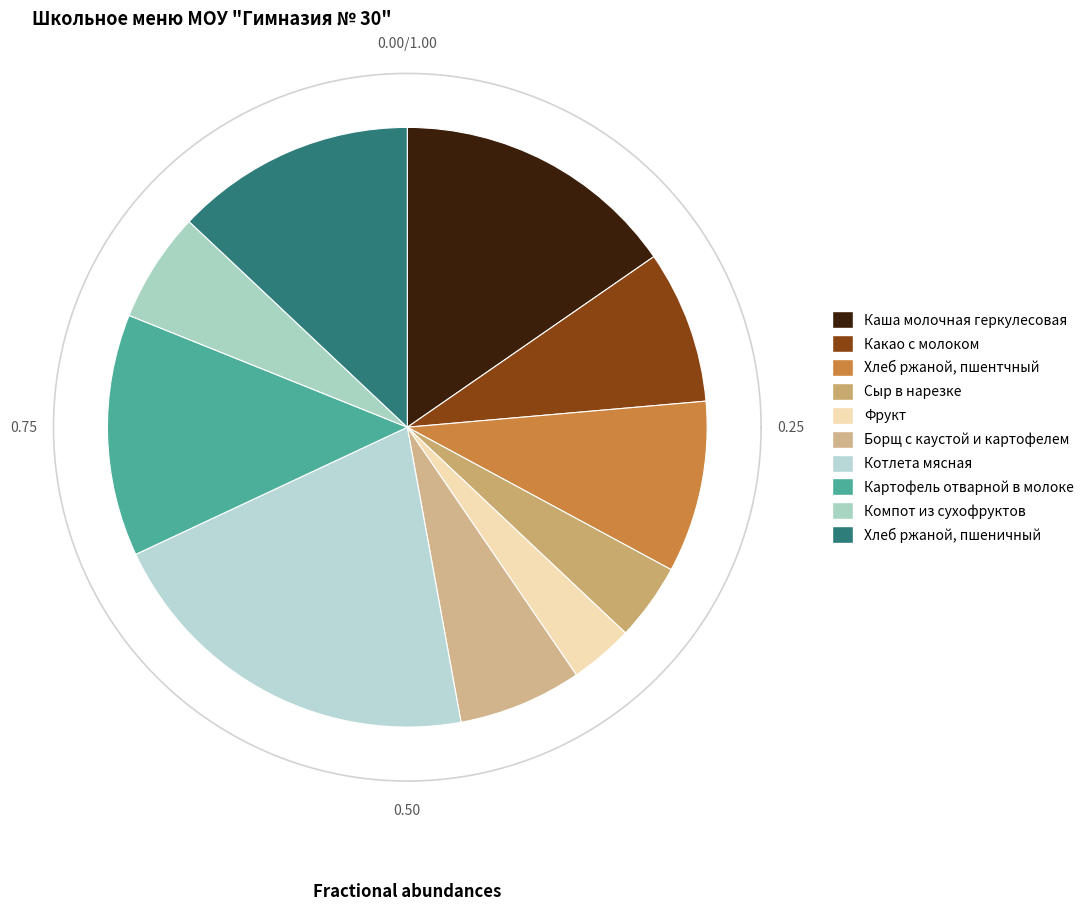

To the nearest percent, what is the average slice percentage?

10%